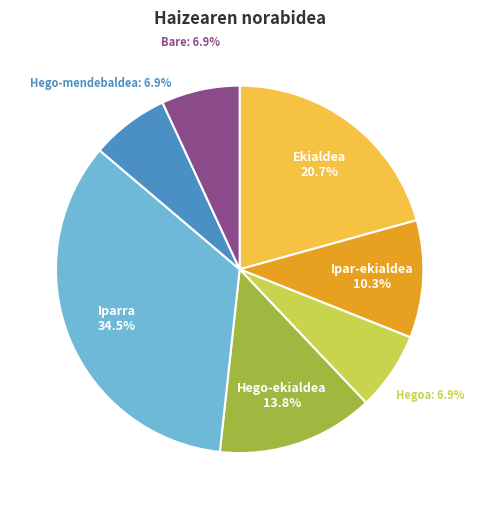

Combined, what portion of the pie is Hego-mendebaldea and Iparra?

41.4%